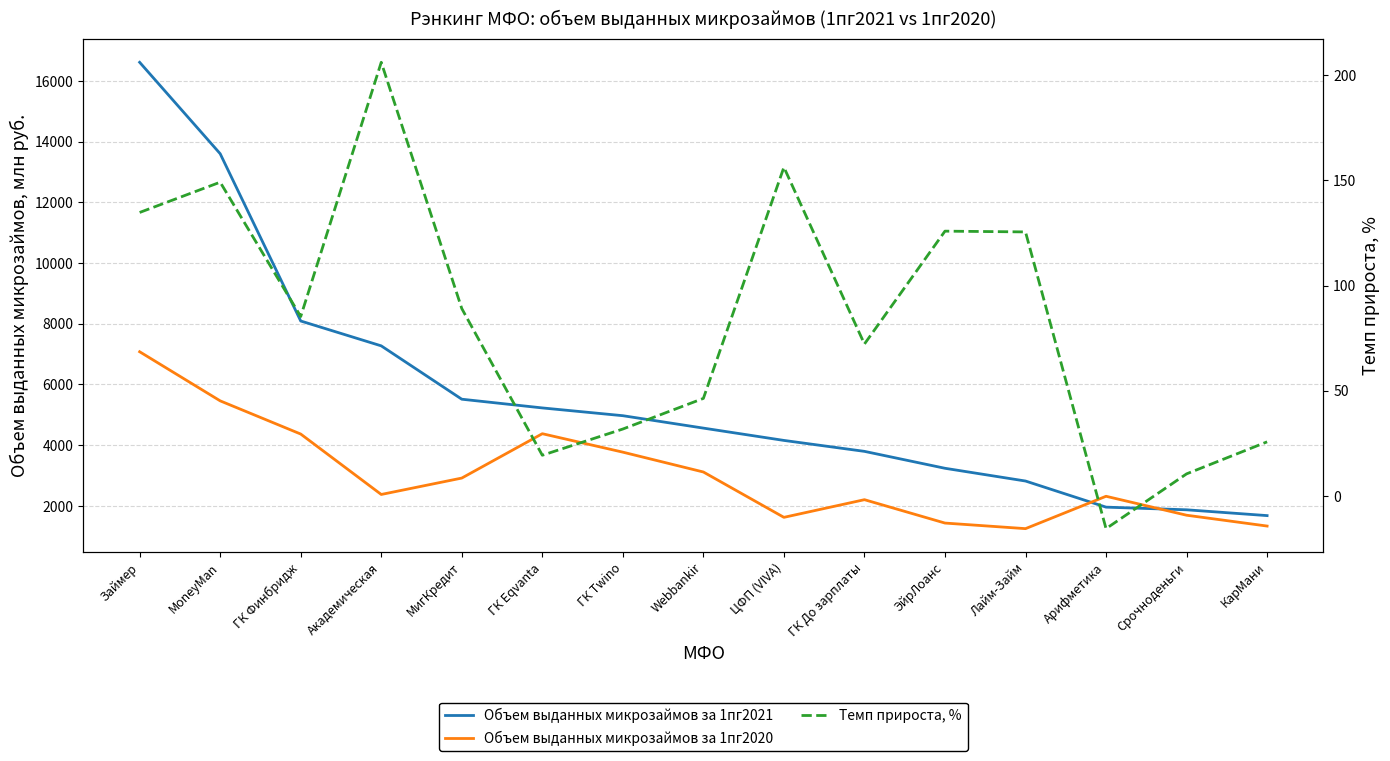

What is the approximate value of Темп прироста, % at ГК Eqvanta?

19.4